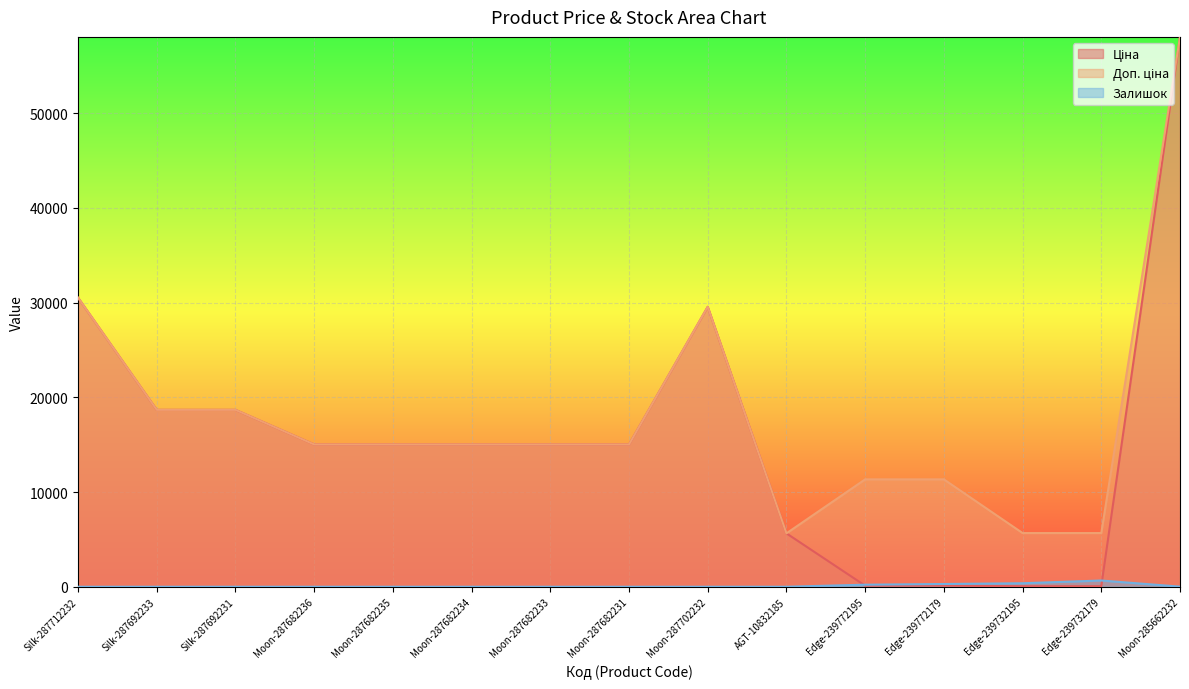

Rank the series by their maximum value, from lowest to highest.

Залишок, Ціна, Доп. ціна